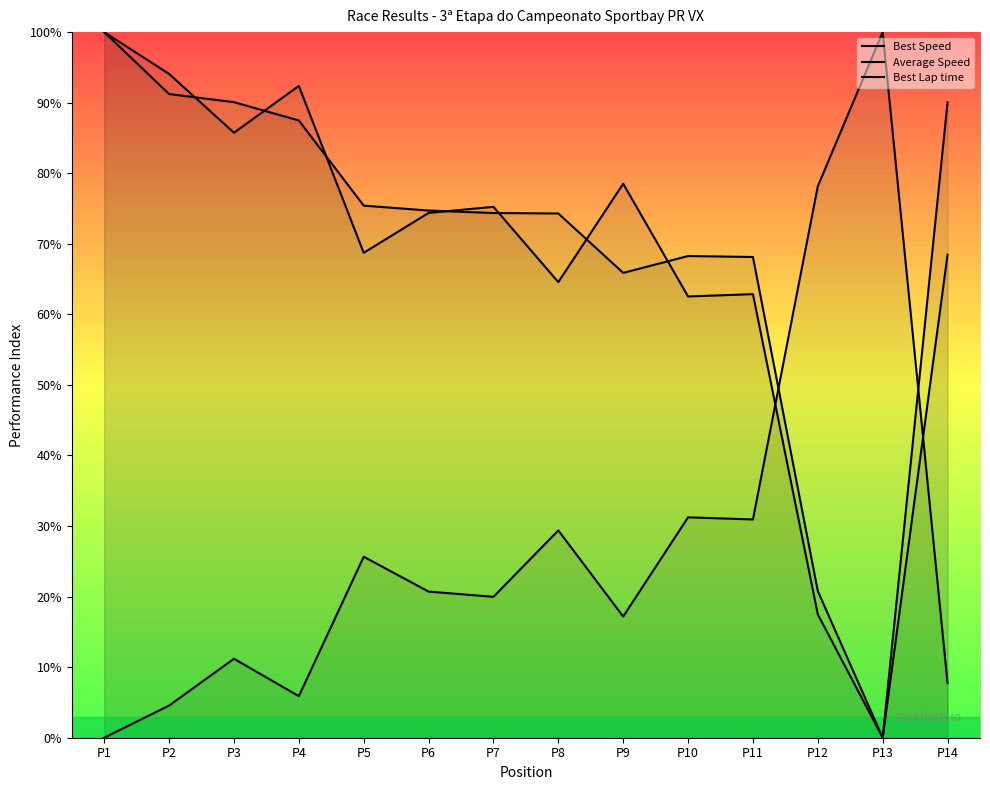

How many interior local peaks does the Average Speed series have?

1